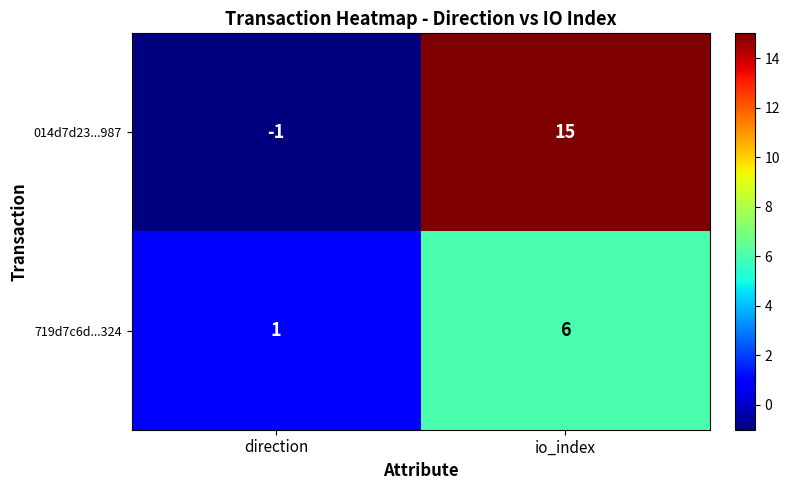

At which category does the chart reach its minimum across all series?

direction